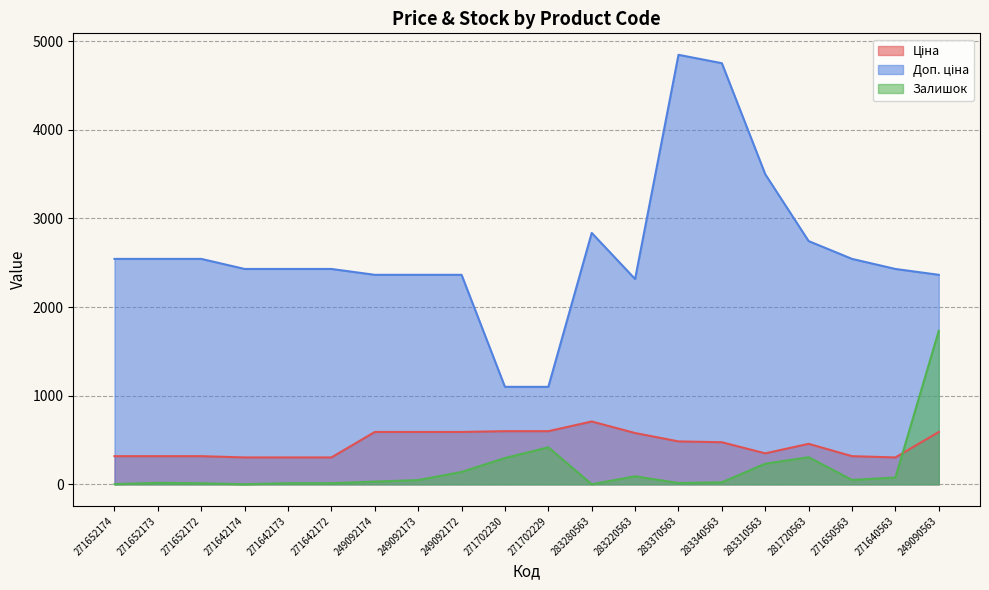

Which series has the largest total across all categories?

Доп. ціна